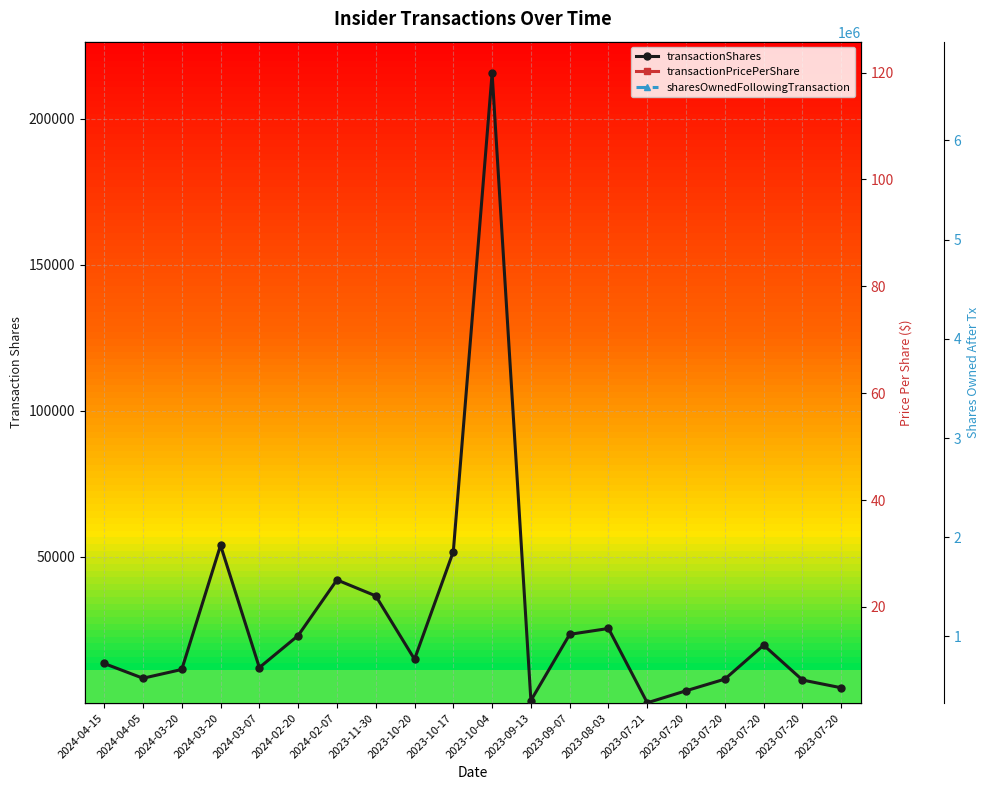

What is the label of the 9th point from the left?

2023-10-20